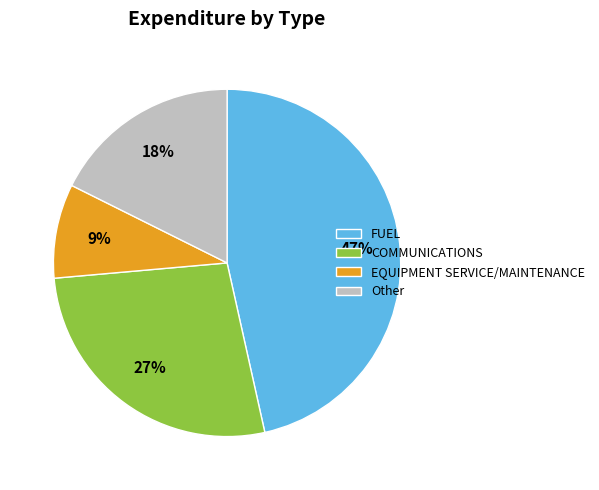

Between FUEL and EQUIPMENT SERVICE/MAINTENANCE, which is larger?

FUEL